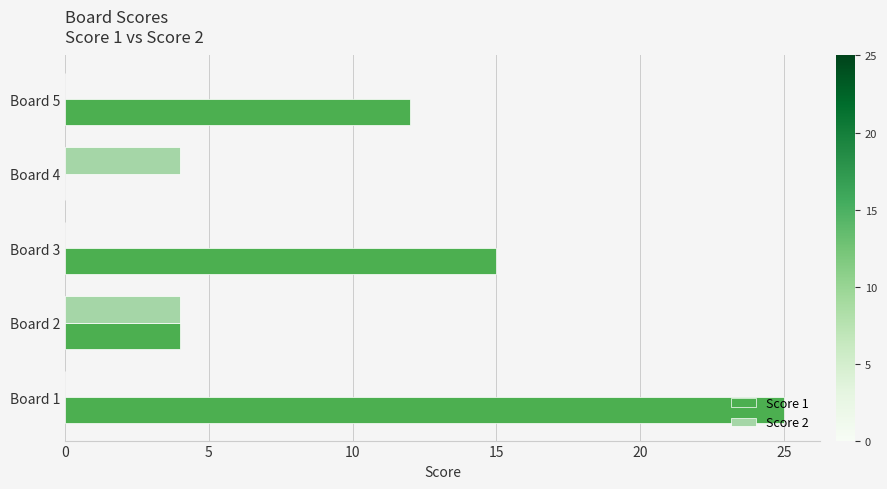

Between Board 3 and Board 5, which series saw the biggest shift?

Score 1